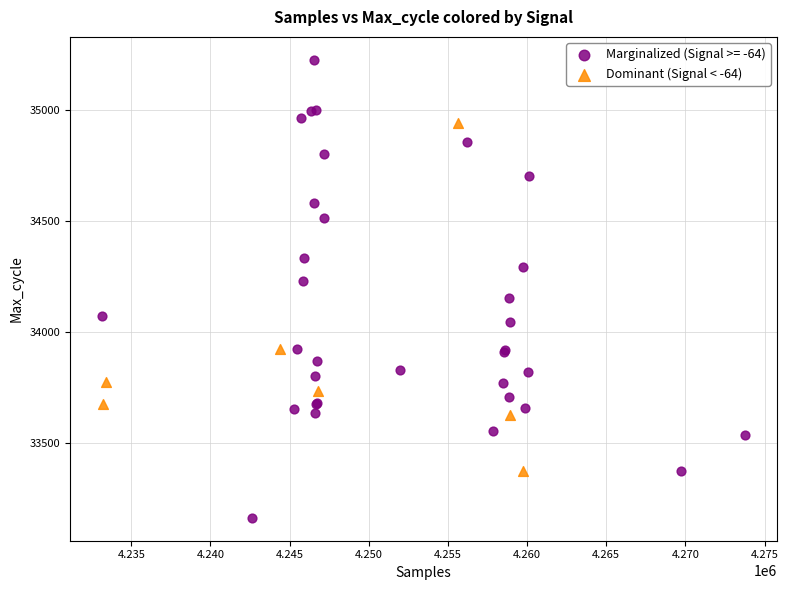

Which series has the widest spread of Y values?

Marginalized (Signal >= -64)